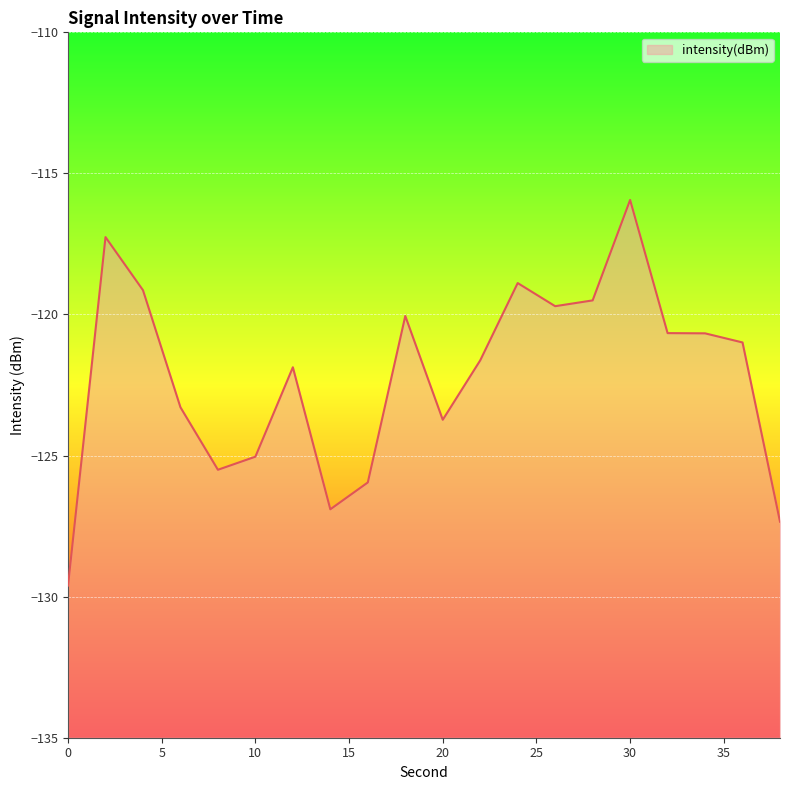

What is the difference between the second highest and minimum values?

12.3